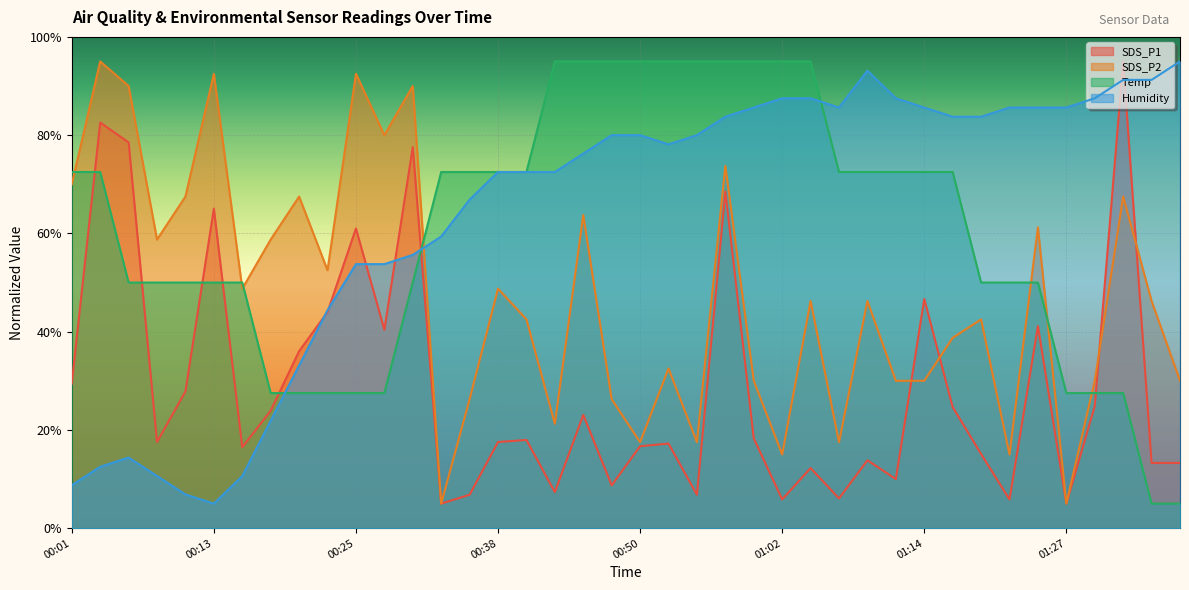

What is the minimum value shown in the chart?

5.0